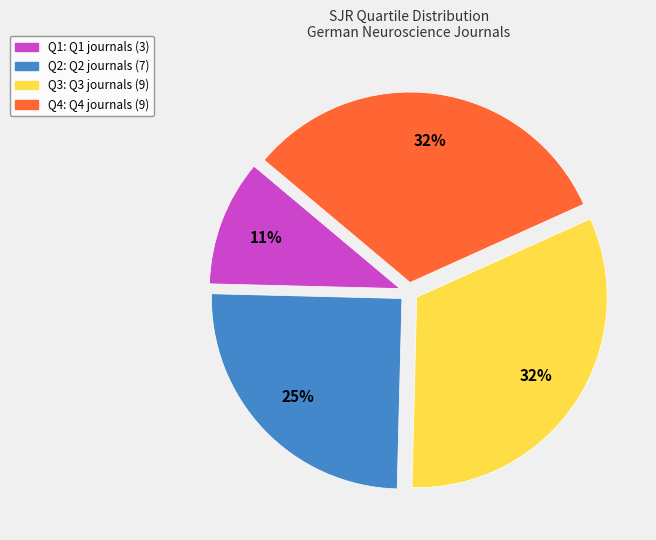

To the nearest percent, what percentage of the pie is Q2?

25%